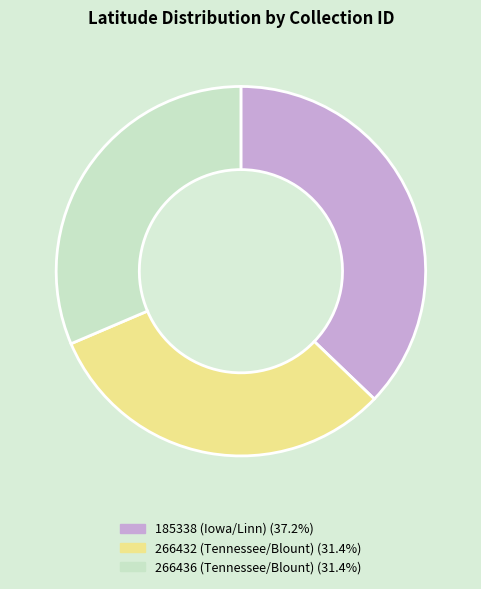

Is the sum of 266436 (Tennessee/Blount) (31.4%) and 185338 (Iowa/Linn) (37.2%) greater than half?

Yes